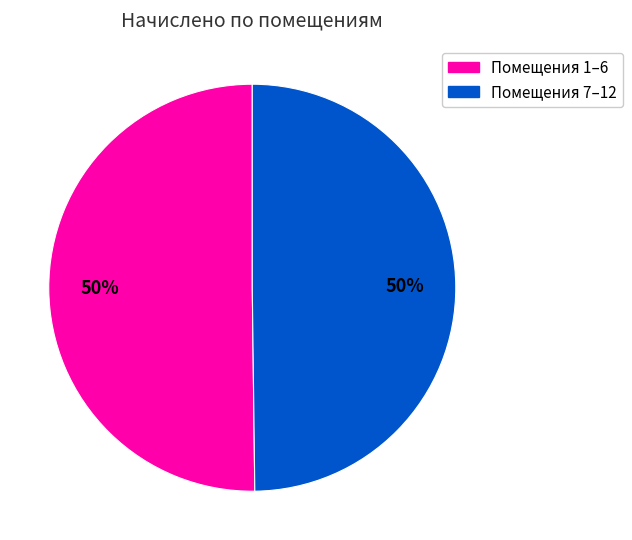

To the nearest percent, what is the average slice percentage?

50%